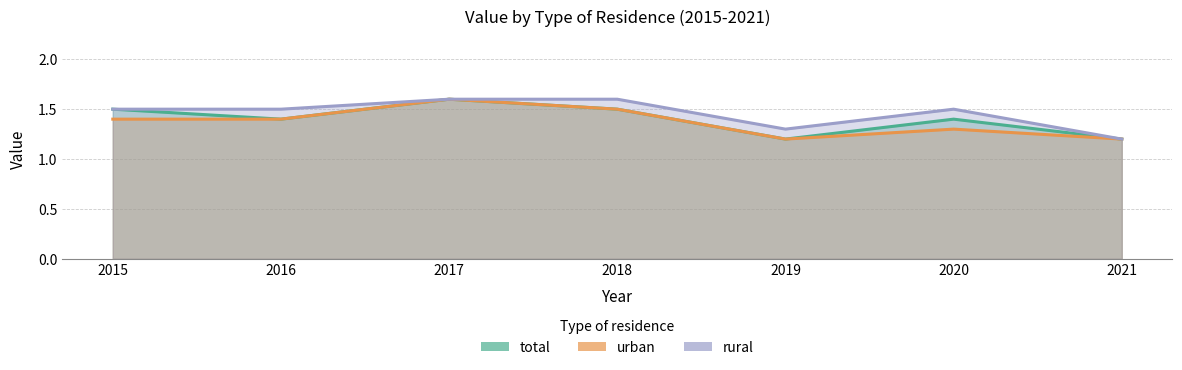

At which category does total reach its first local valley?

2016